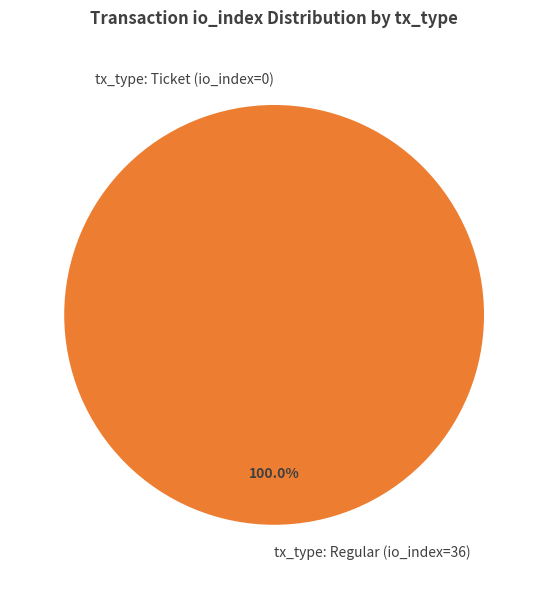

To the nearest percent, what percentage of the pie is tx_type: Regular (io_index=36)?

100%